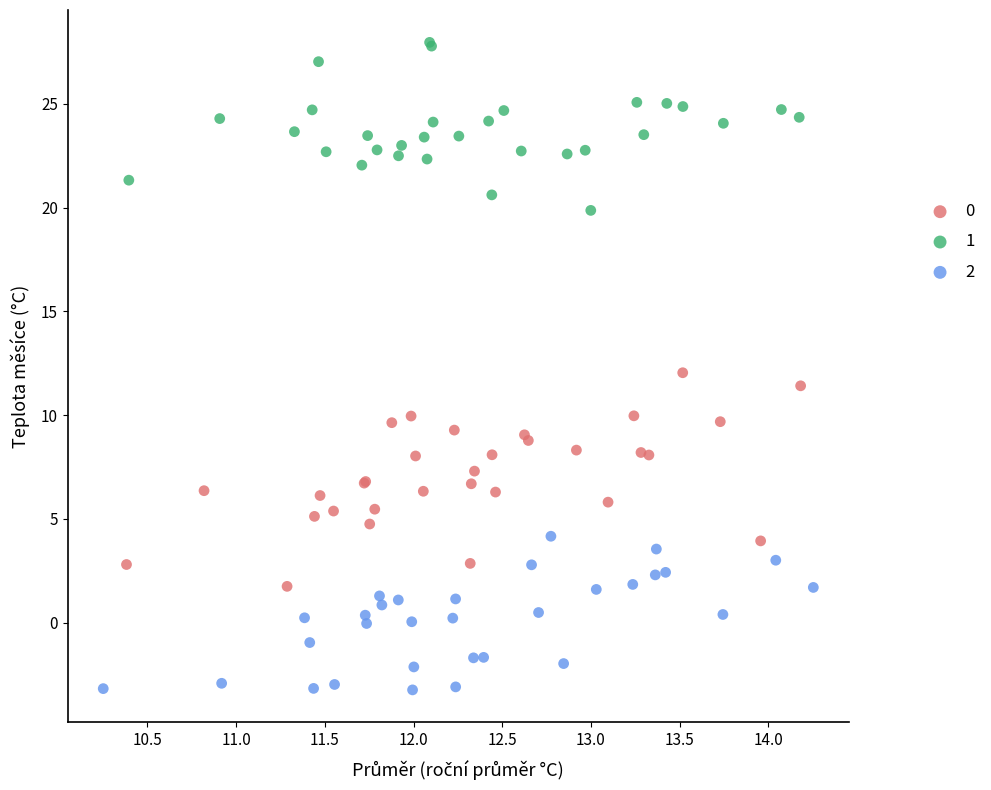

Which series reaches the minimum Y coordinate?

2